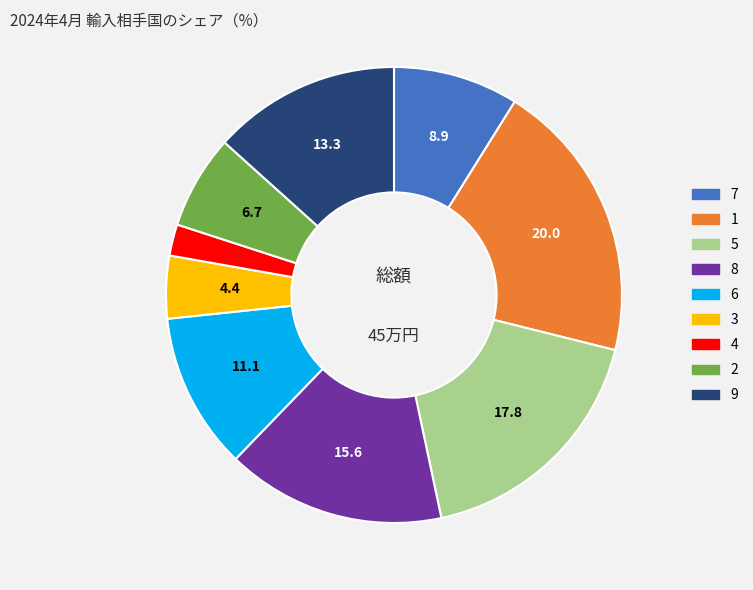

Which has a higher value, 5 or 6?

5